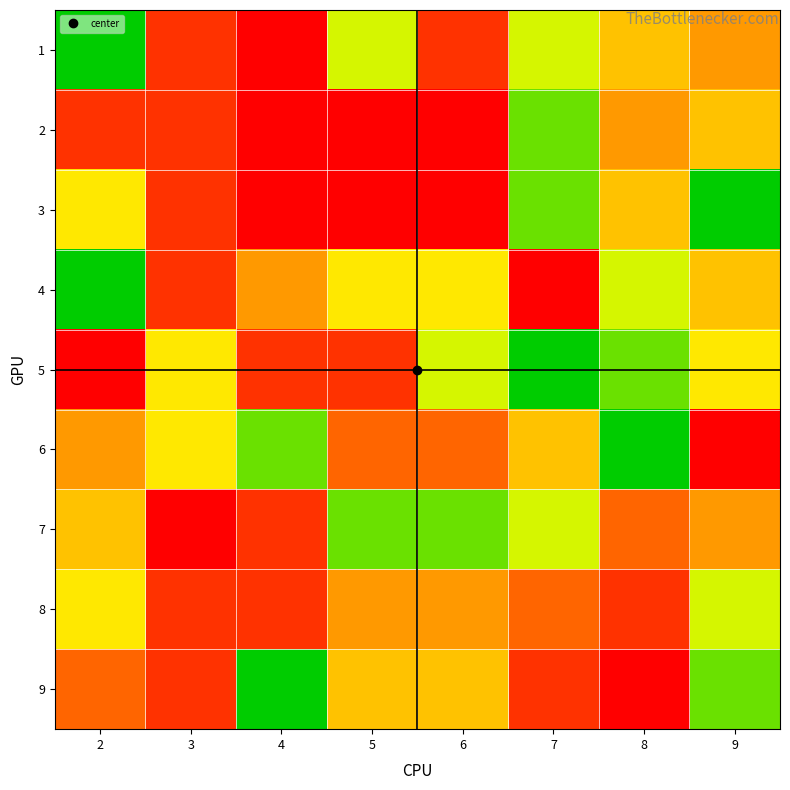

Reading left to right, transcribe all the data shown in this chart.

1: 2=1	3=8	4=9	5=3	6=8	7=3	8=5	9=6
2: 2=8	3=8	4=9	5=9	6=9	7=2	8=6	9=5
3: 2=4	3=8	4=9	5=9	6=9	7=2	8=5	9=1
4: 2=1	3=8	4=6	5=4	6=4	7=9	8=3	9=5
5: 2=9	3=4	4=8	5=8	6=3	7=1	8=2	9=4
6: 2=6	3=4	4=2	5=7	6=7	7=5	8=1	9=9
7: 2=5	3=9	4=8	5=2	6=2	7=3	8=7	9=6
8: 2=4	3=8	4=8	5=6	6=6	7=7	8=8	9=3
9: 2=7	3=8	4=1	5=5	6=5	7=8	8=9	9=2